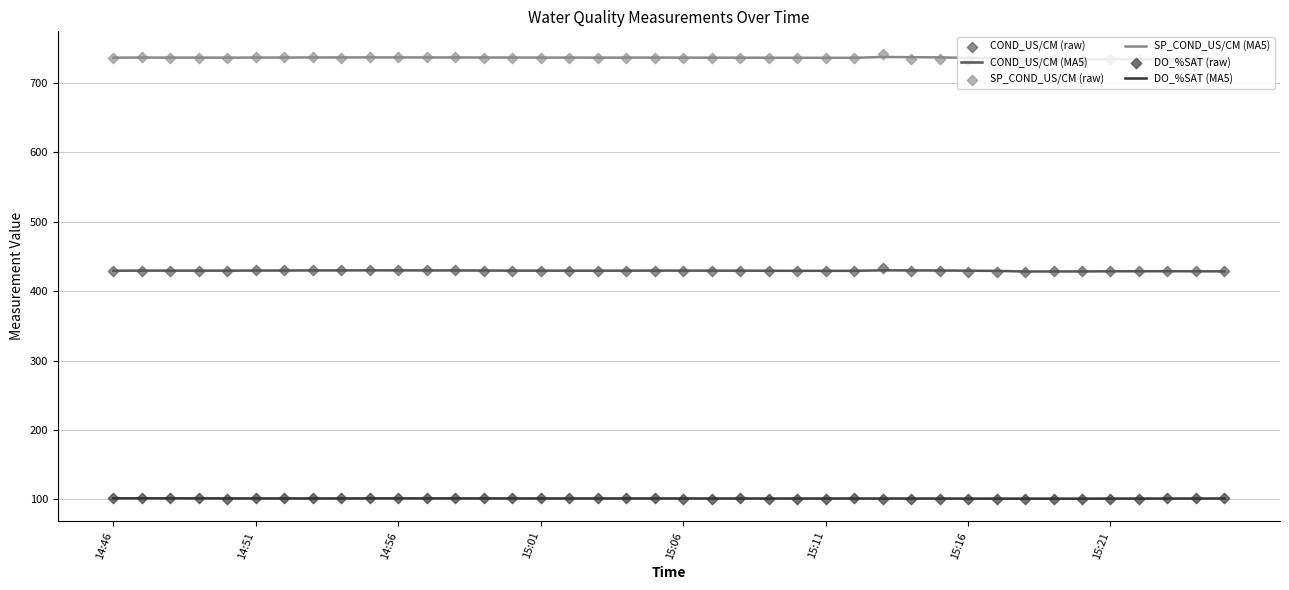

Which series has the largest Y range (max minus min)?

SP_COND_US/CM (raw)